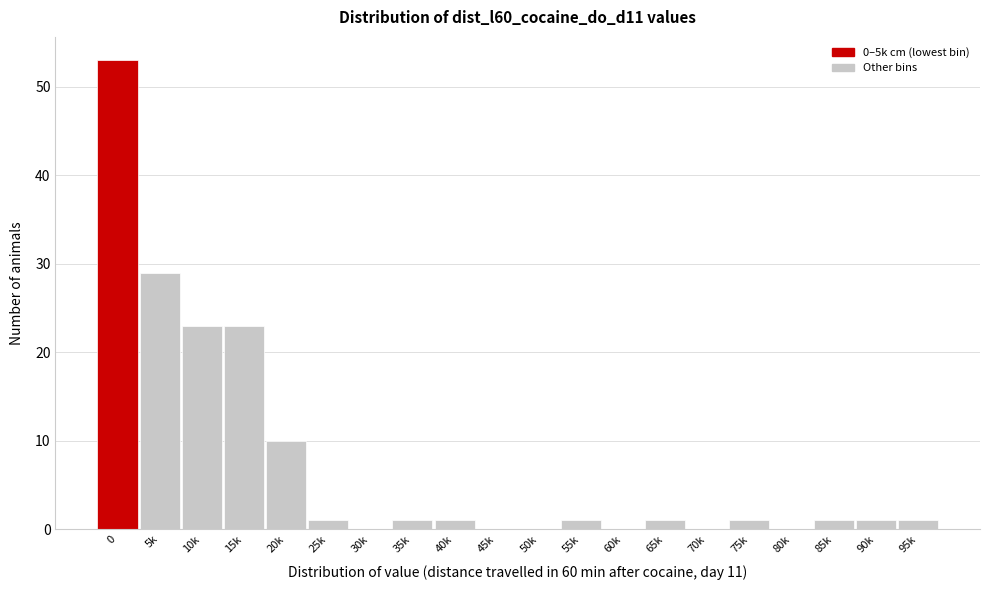

Reading left to right, list all the values displayed in this chart.

0=53	5k=29	10k=23	15k=23	20k=10	25k=1	30k=0	35k=1	40k=1	45k=0	50k=0	55k=1	60k=0	65k=1	70k=0	75k=1	80k=0	85k=1	90k=1	95k=1